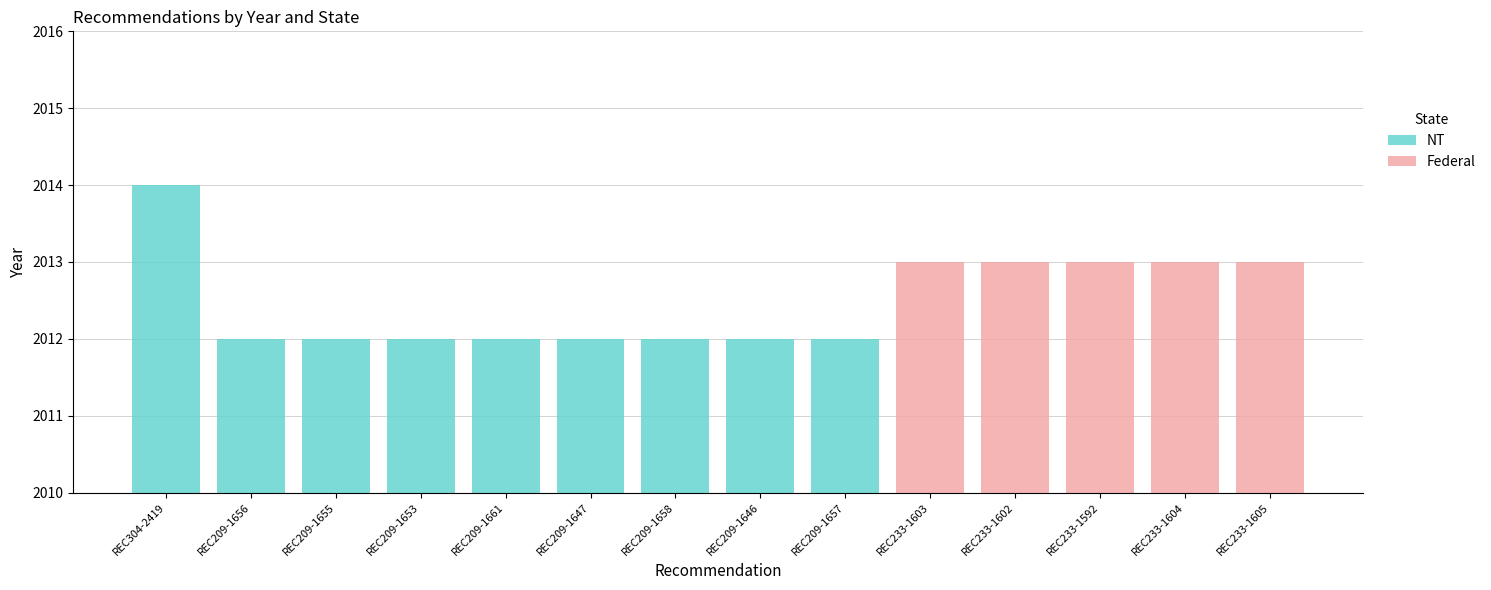

What is the label of the 9th bar from the left?

REC209-1657